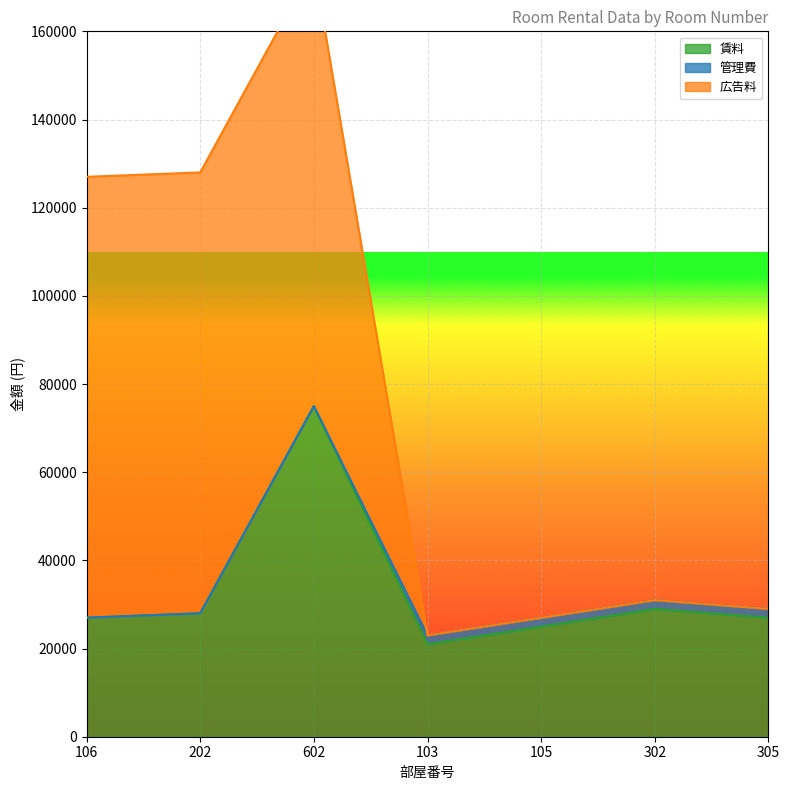

Reading left to right, extract all data points from this chart.

賃料: 106=27000	202=28000	602=75000	103=21000	105=25000	302=29000	305=27000
管理費: 106=0	202=0	602=0	103=2000	105=2000	302=2000	305=2000
広告料: 106=100000	202=100000	602=100000	103=0	105=0	302=0	305=0